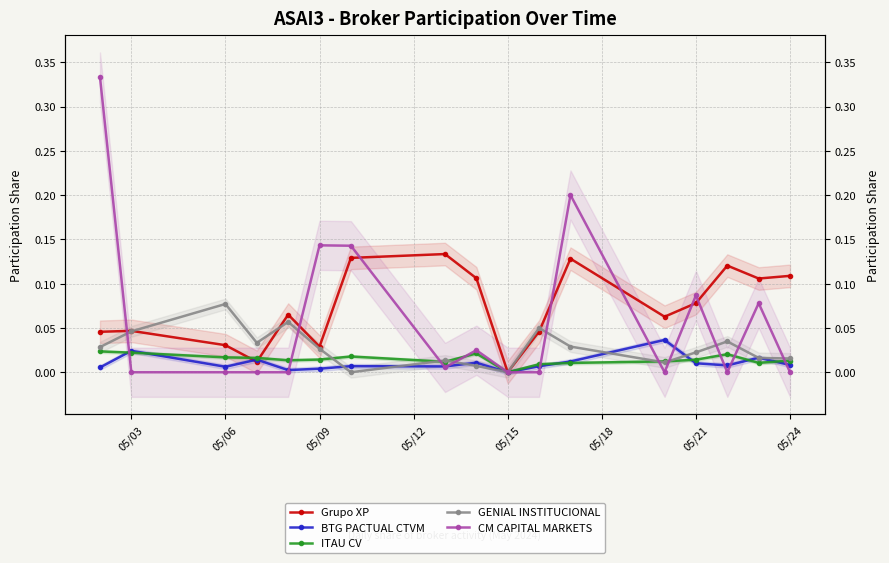

Which series has the largest range (max minus min)?

CM CAPITAL MARKETS